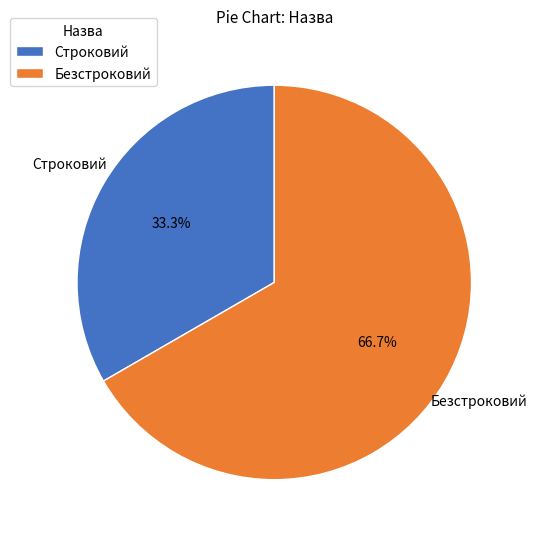

Is it true that Безстроковий is 60% of the pie?

False